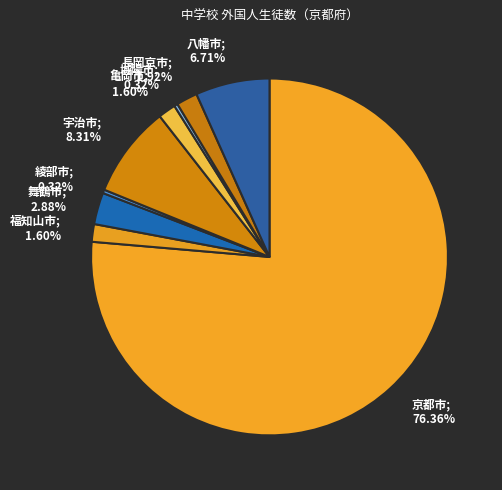

Is the sum of 綾部市; 0.32% and 京都市; 76.36% greater than half?

Yes